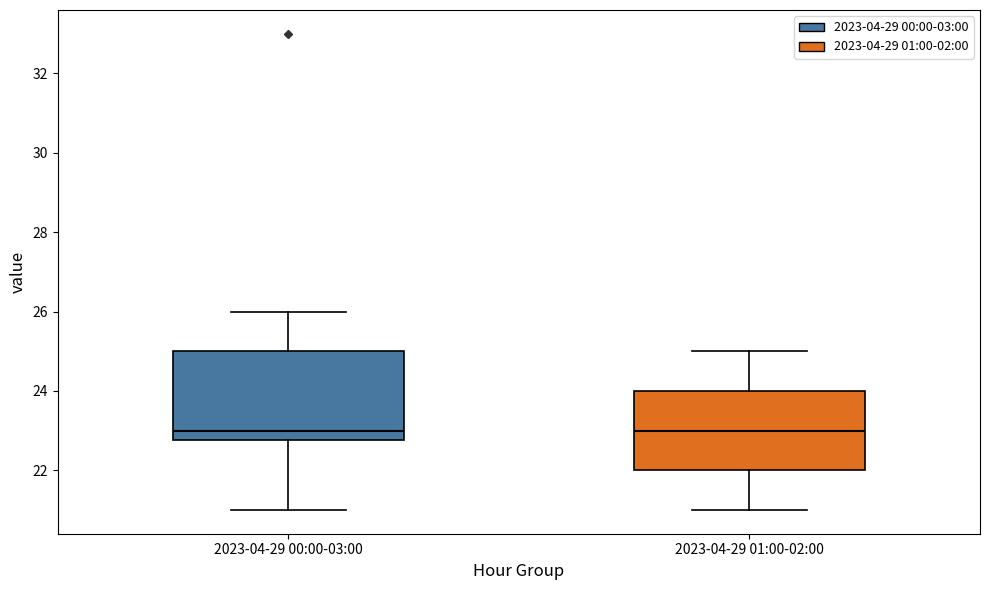

Reading left to right, read every box against the y-axis: the position of its median line, the range the box covers, and the ends of its whiskers. The values are not printed on the chart, so give them approximately, as read against the axis.

2023-04-29 00:00-03:00: median 23.0, box 22.8 to 25.0, whiskers 21.0 to 26.0
2023-04-29 01:00-02:00: median 23.0, box 22.0 to 24.0, whiskers 21.0 to 25.0